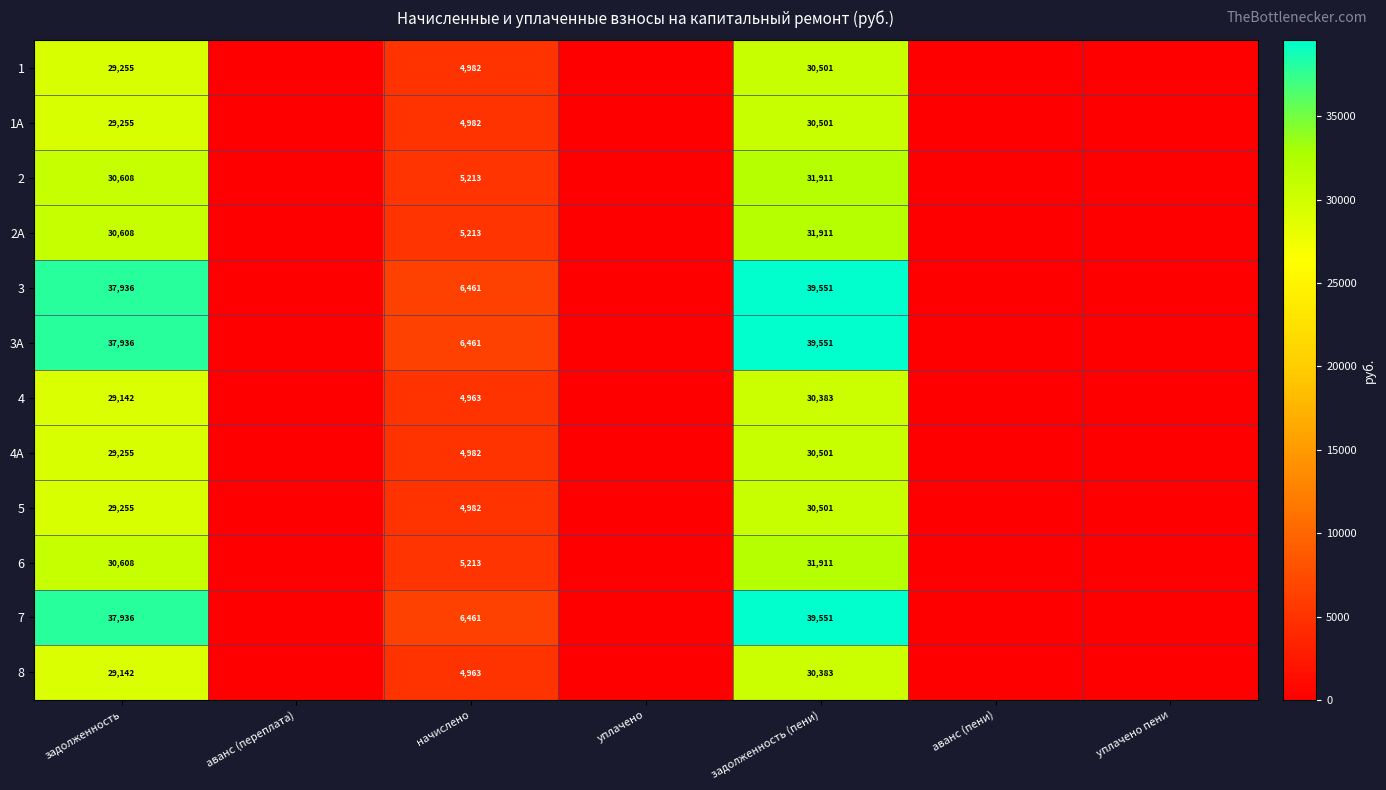

What is the maximum value shown in the chart?

39550.8